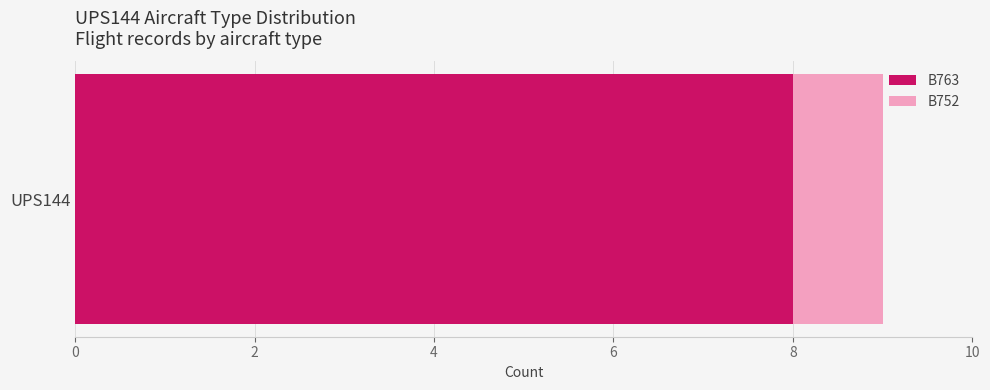

Read the B763 value at UPS144.

8